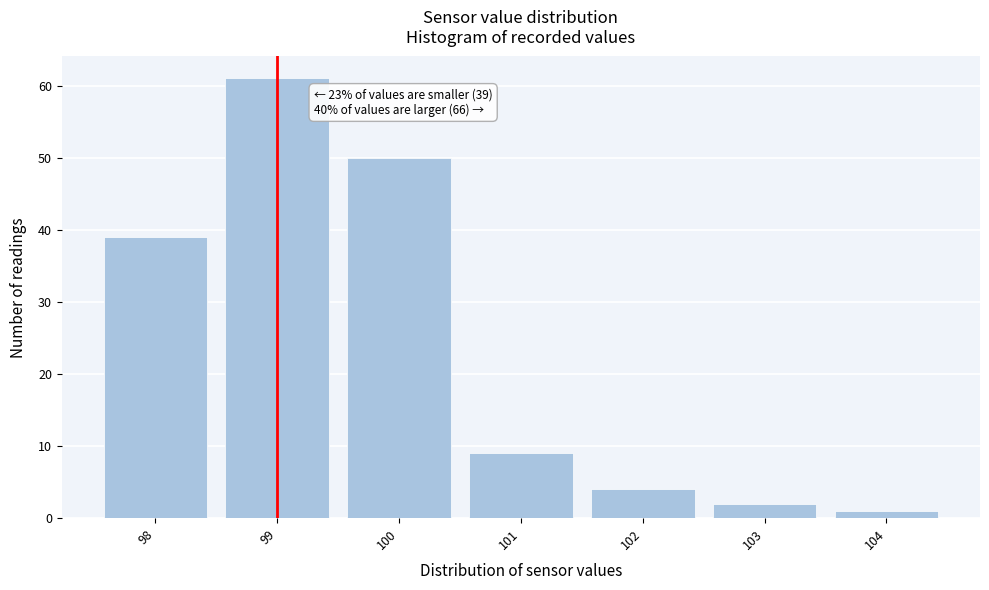

Over which range of the x-axis is the bar tallest?

98.5 to 99.5